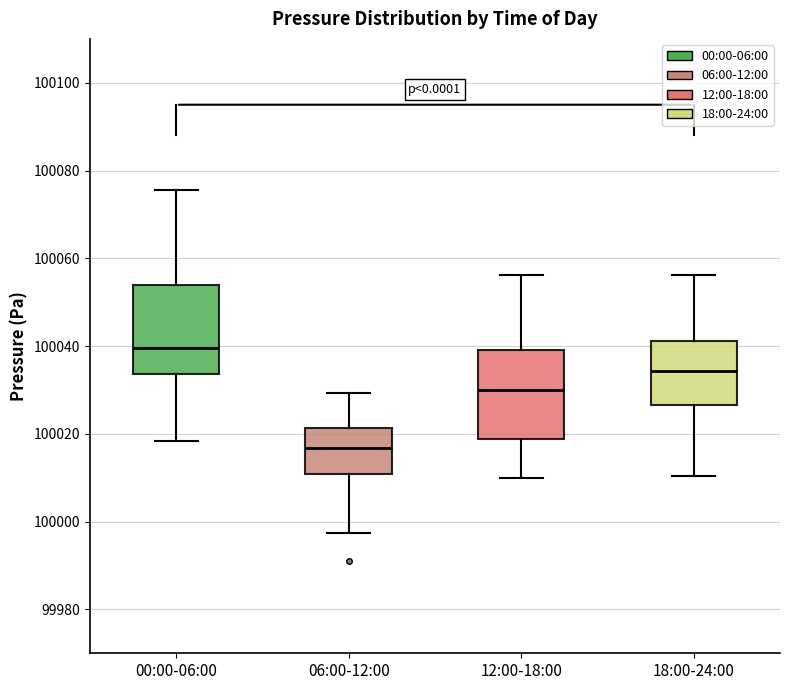

Which box has the highest median line?

00:00-06:00